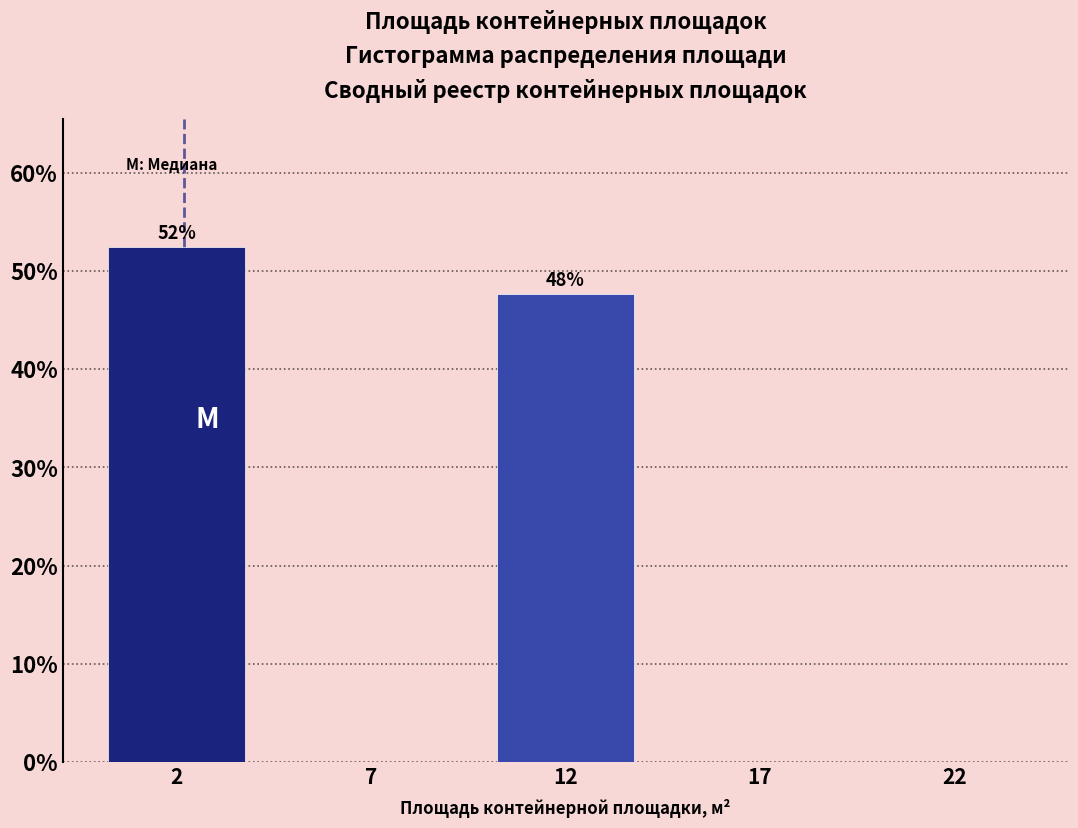

Reading left to right, what are all the values shown in this chart?

2=52.4	7=0.0	12=47.6	17=0.0	22=0.0